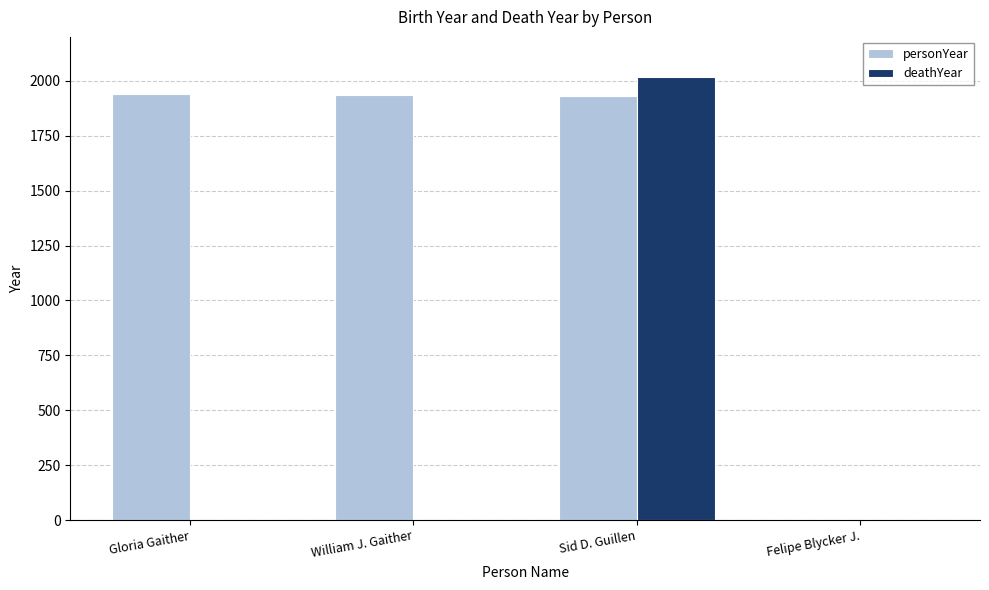

What is the maximum value for deathYear?

2019